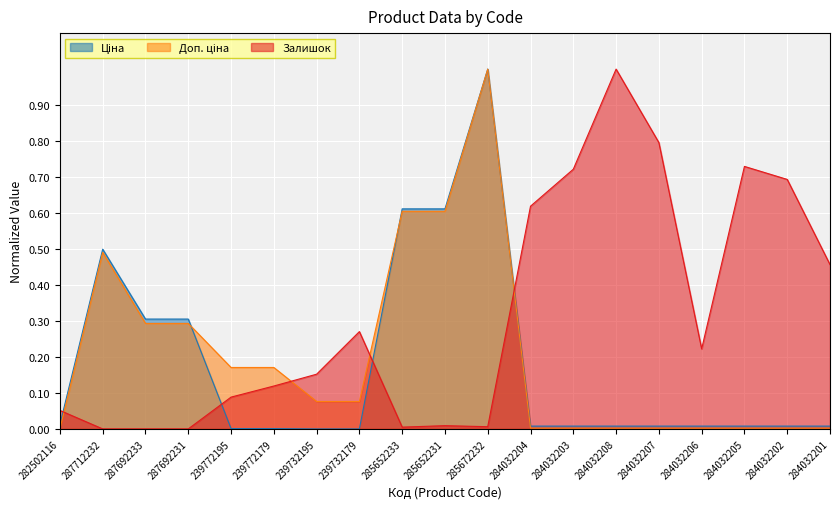

Which series has the largest total across all categories?

Залишок